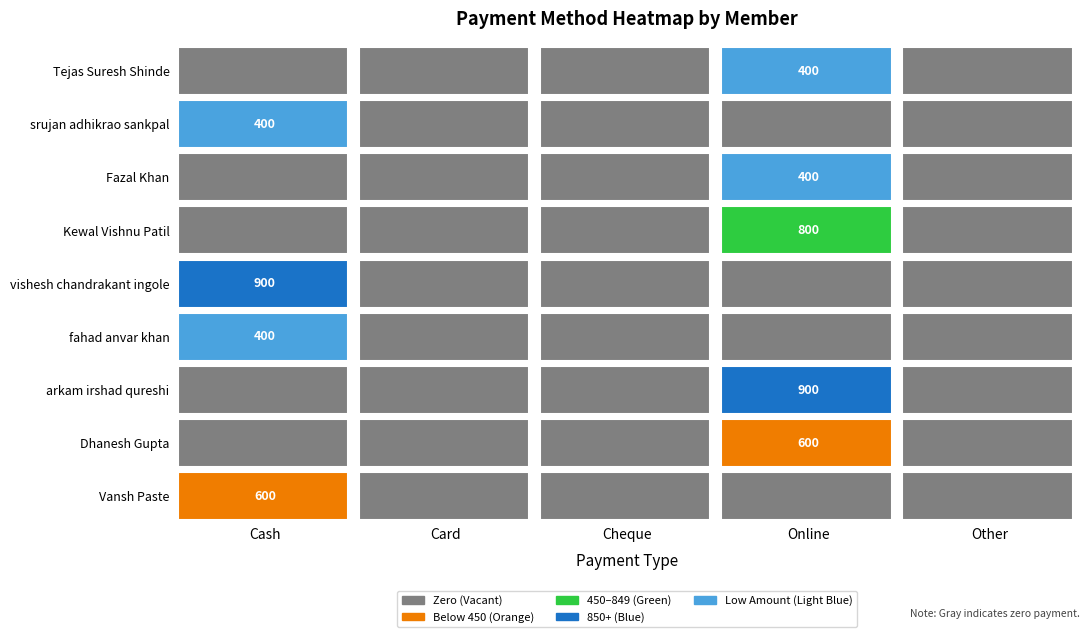

The value of Kewal Vishnu Patil at Online is 800. True or false?

True